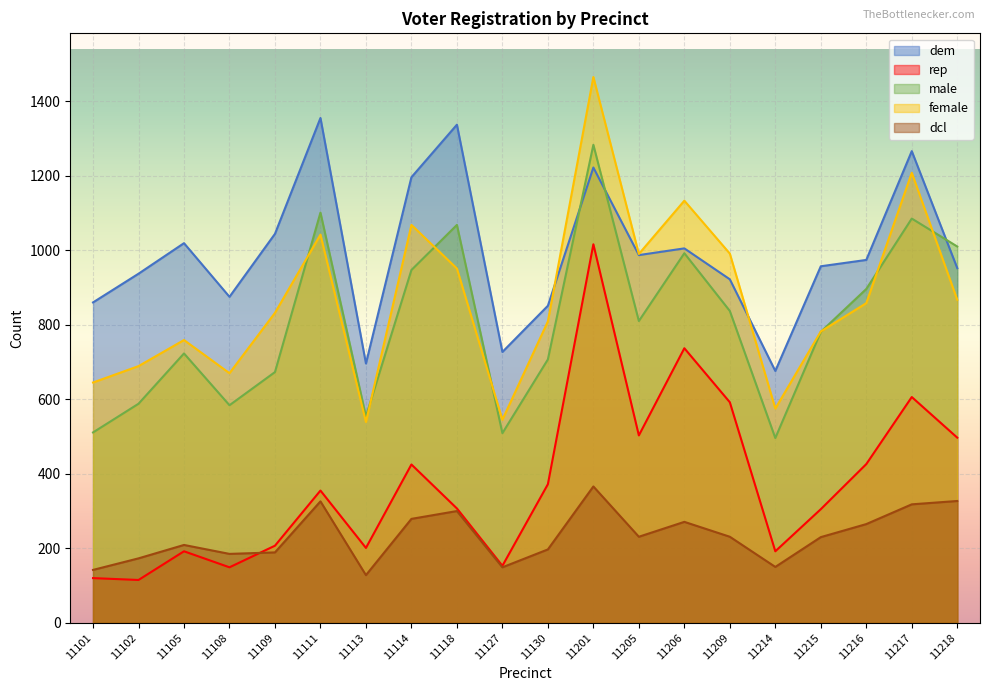

True or false: female and male cross at least once.

True